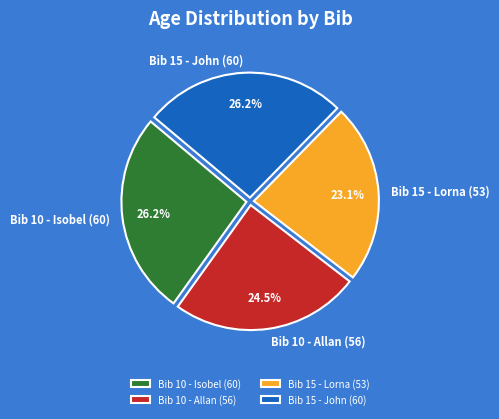

The Bib 10 - Isobel (60) slice represents 26% of the pie. True or false?

True